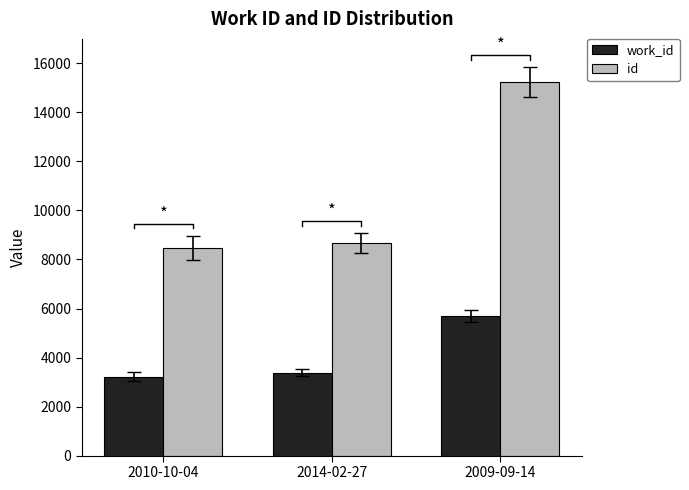

How many values in the work_id series exceed 3385?

1